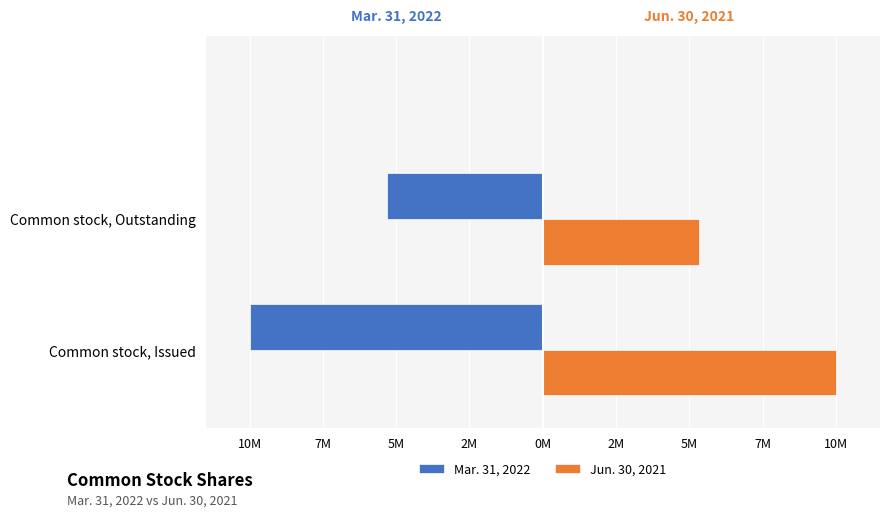

What is the difference between the maximum and minimum values in the Mar. 31, 2022 series?

4969611